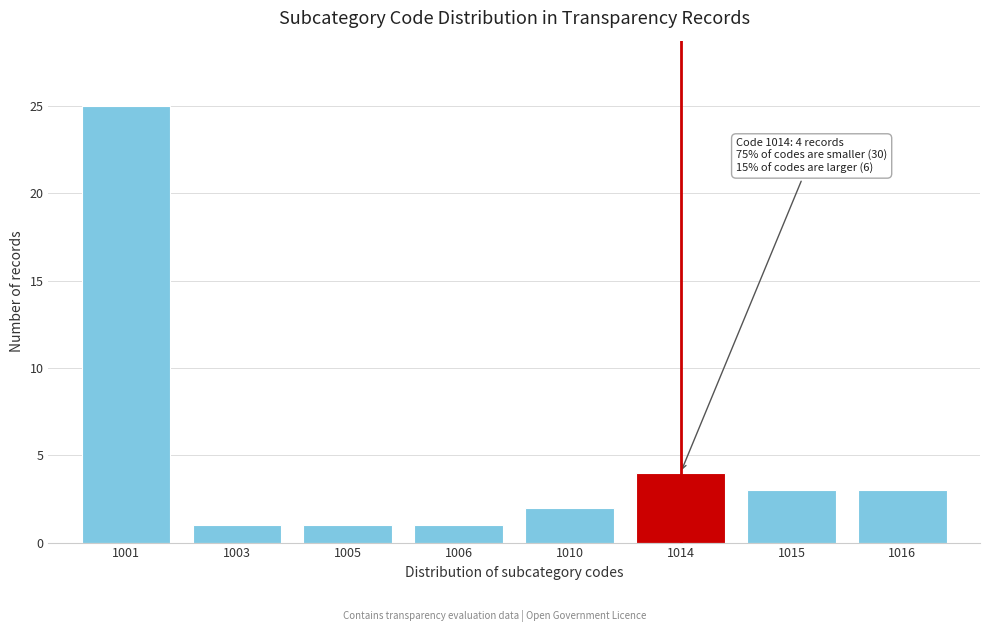

Reading left to right, what are all the values shown in this chart?

25	1	1	1	2	4	3	3